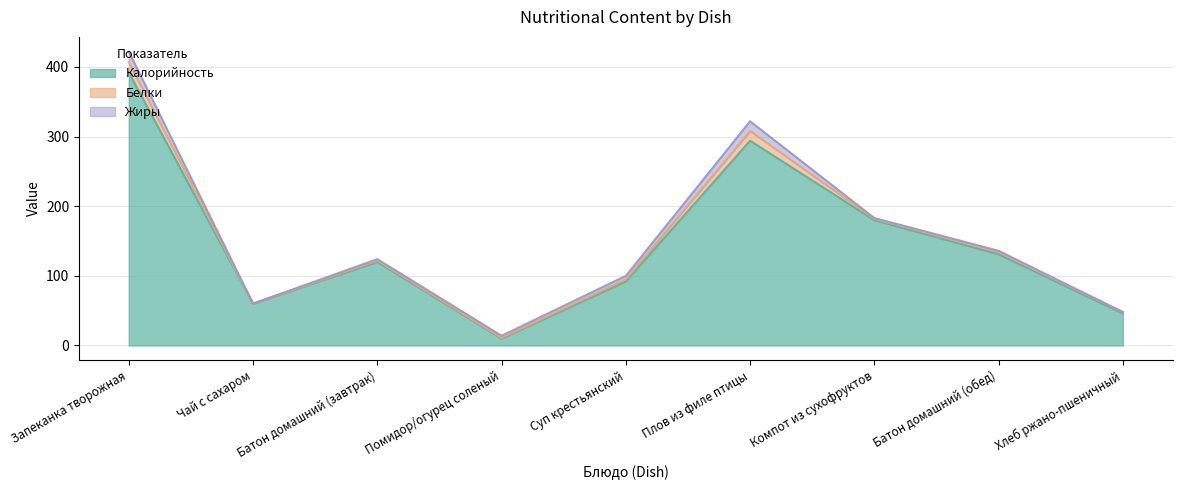

What is the maximum value for Жиры?

15.0